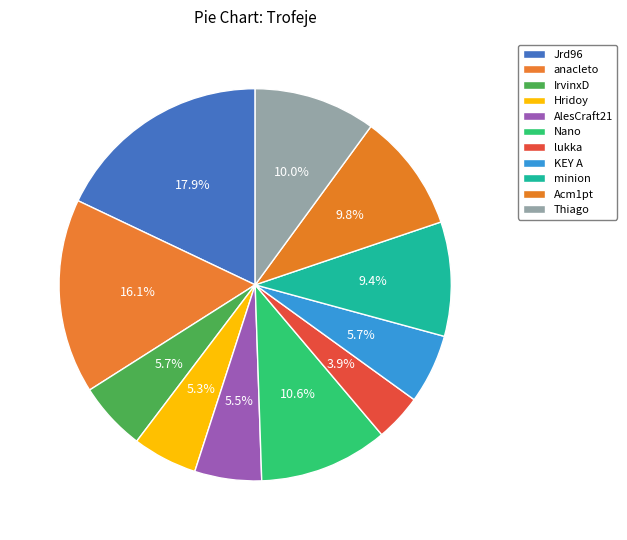

What percentage is the lukka slice, to the nearest percent?

4%